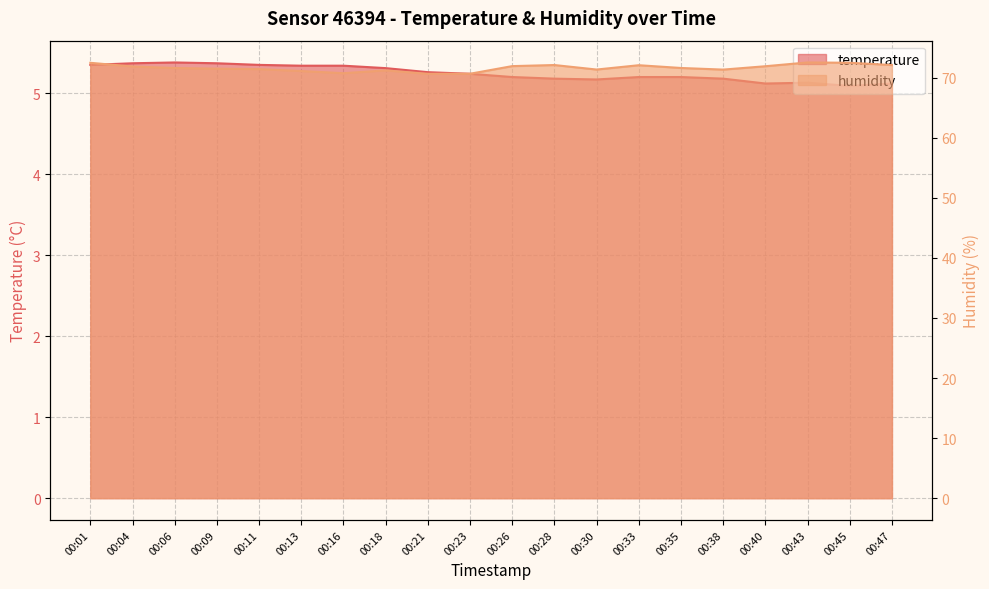

True or false: humidity and temperature cross at least once.

False